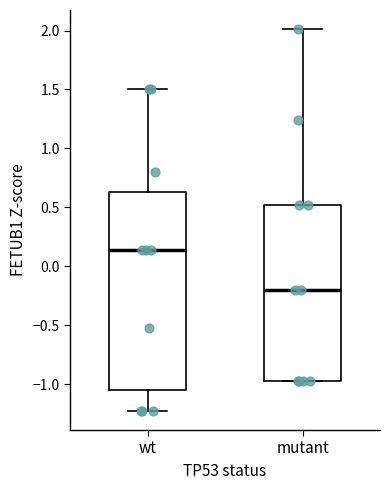

Where does the median line of the box for wt sit on the y-axis? The values are not printed on the chart, so give them approximately, as read against the axis.

0.15